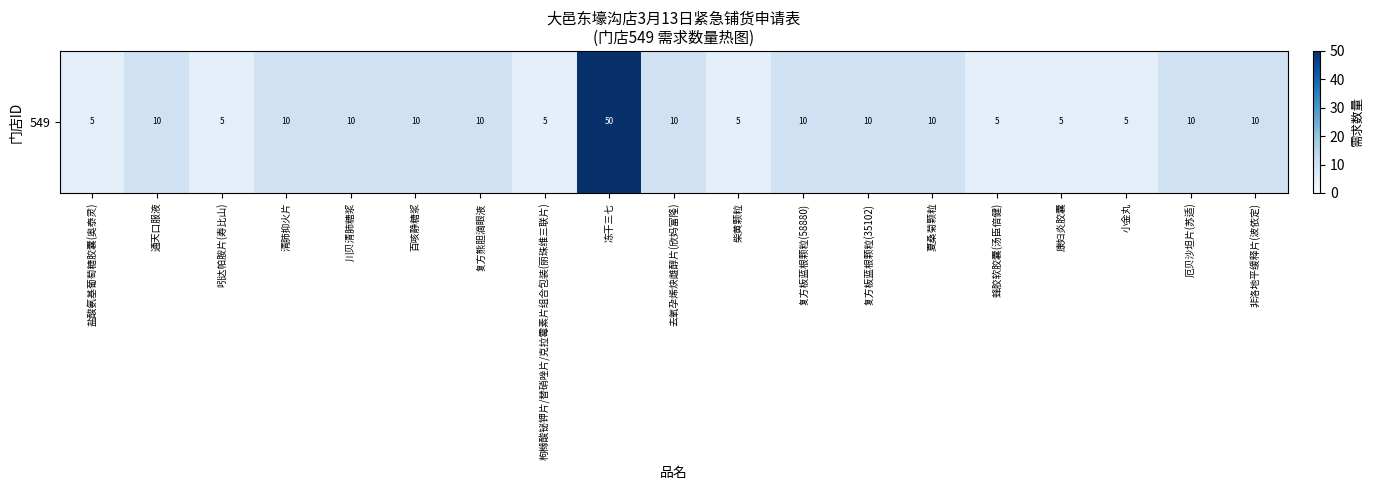

Which has a higher value, 复方板蓝根颗粒(58880) or 冻干三七?

冻干三七